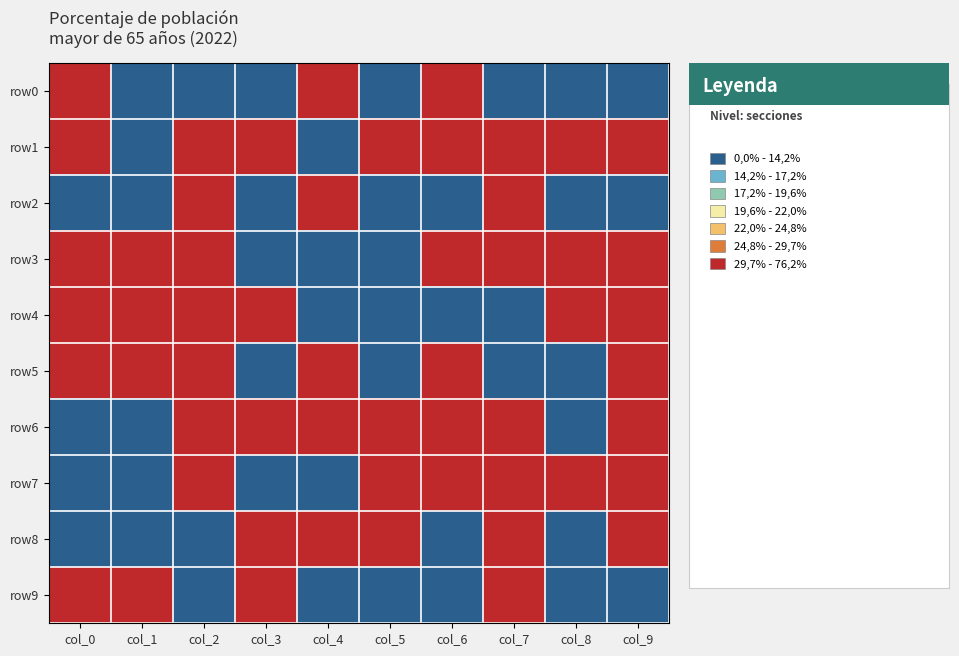

At how many categories does at least one series exceed 0?

10